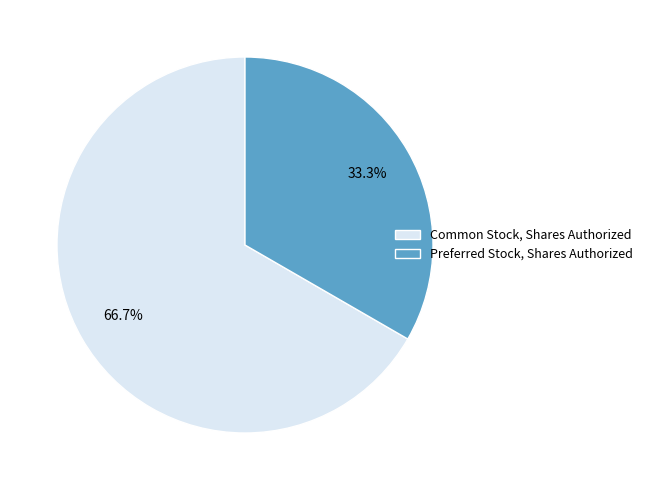

How many slices are in this pie chart?

2